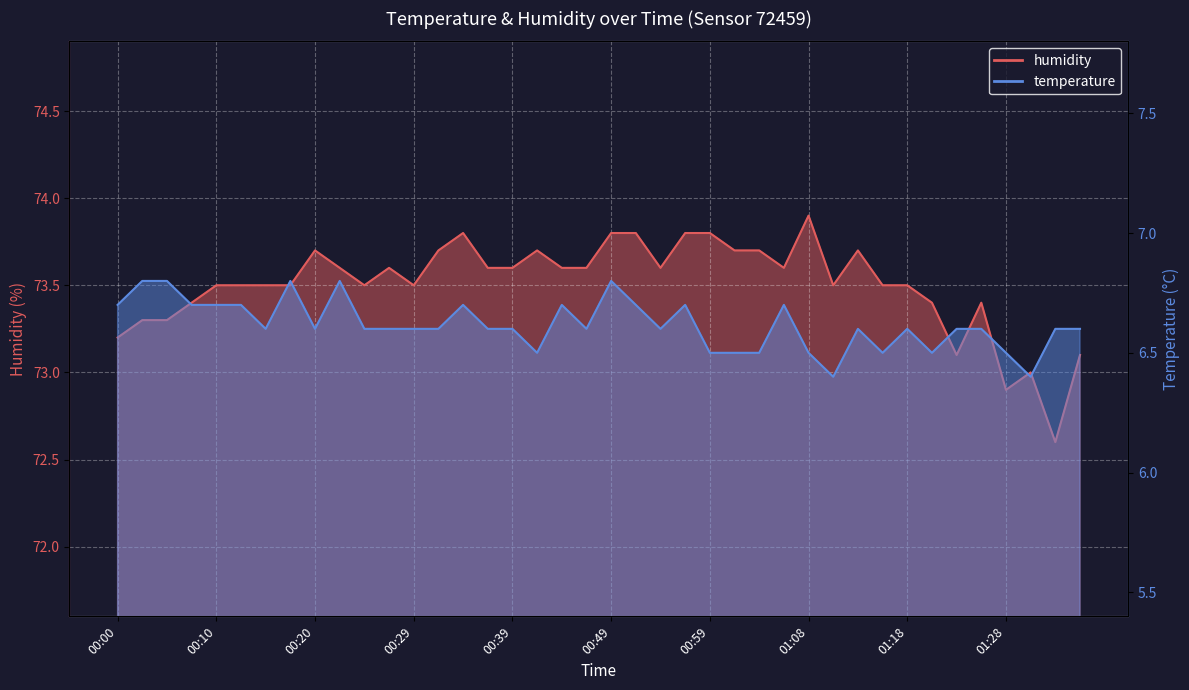

Rank the categories by humidity value from highest to lowest.

01:08, 00:34, 00:49, 00:51, 00:56, 00:59, 00:20, 00:32, 00:42, 01:01, 01:03, 01:13, 00:22, 00:27, 00:37, 00:39, 00:44, 00:46, 00:54, 01:06, 00:10, 00:12, 00:15, 00:17, 00:25, 00:29, 01:11, 01:16, 01:18, 00:08, 01:20, 01:25, 00:03, 00:05, 00:00, 01:23, 01:35, 01:30, 01:28, 01:33